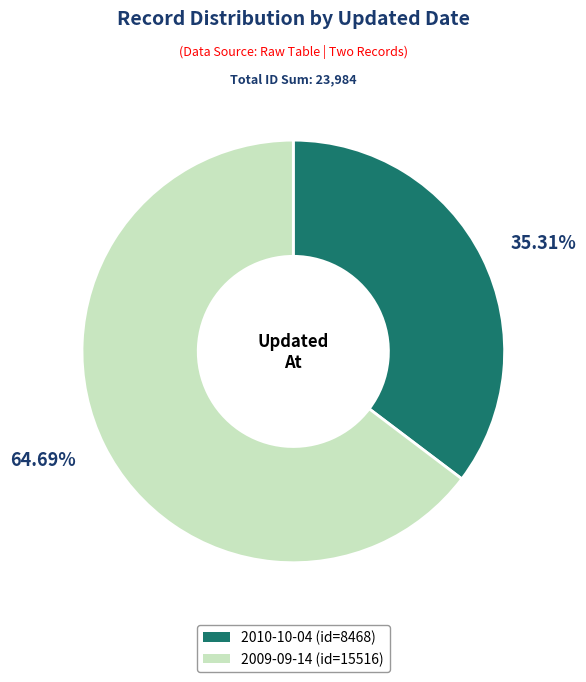

Which category has the biggest portion of the pie?

2009-09-14